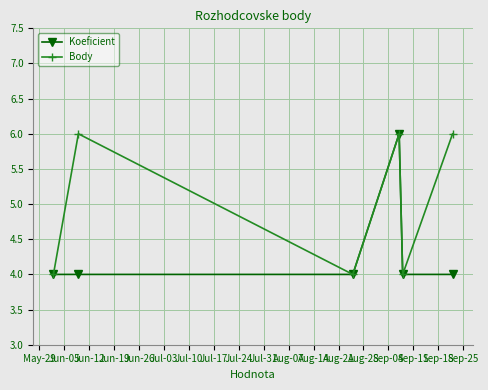

How many categories are shown in the chart?

6